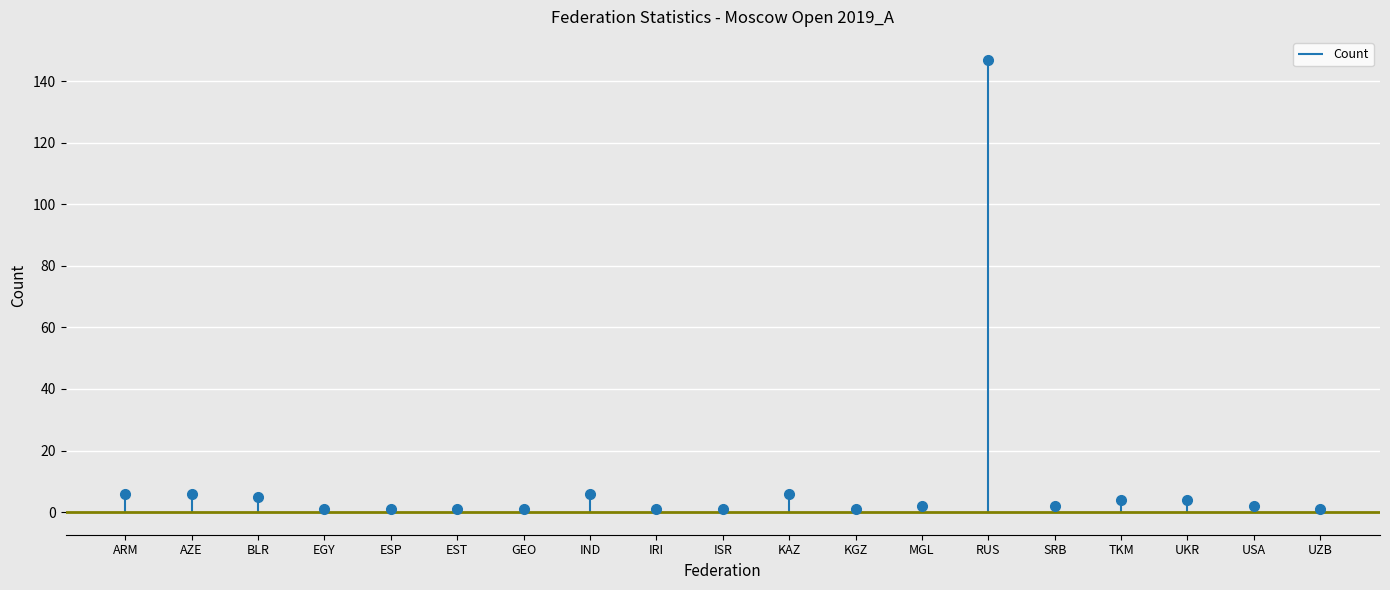

How many distinct data groups are displayed?

1